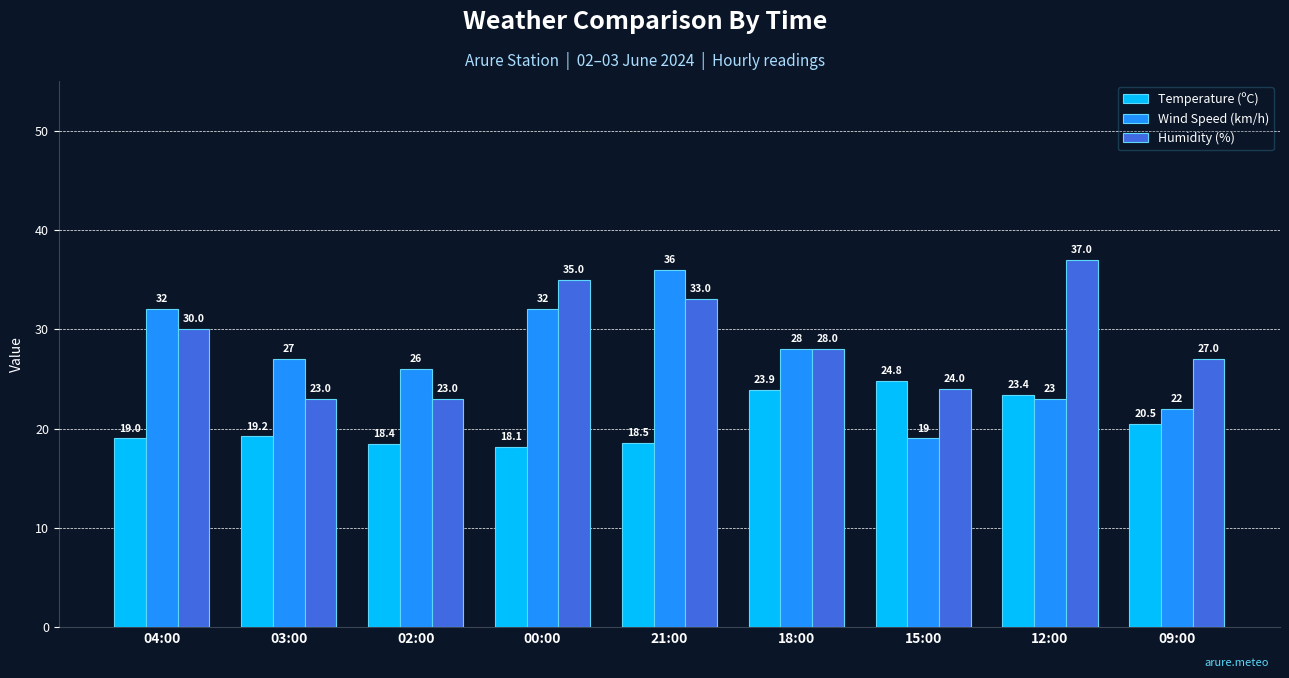

Between 00:00 and 12:00, which series saw the biggest shift?

Wind Speed (km/h)